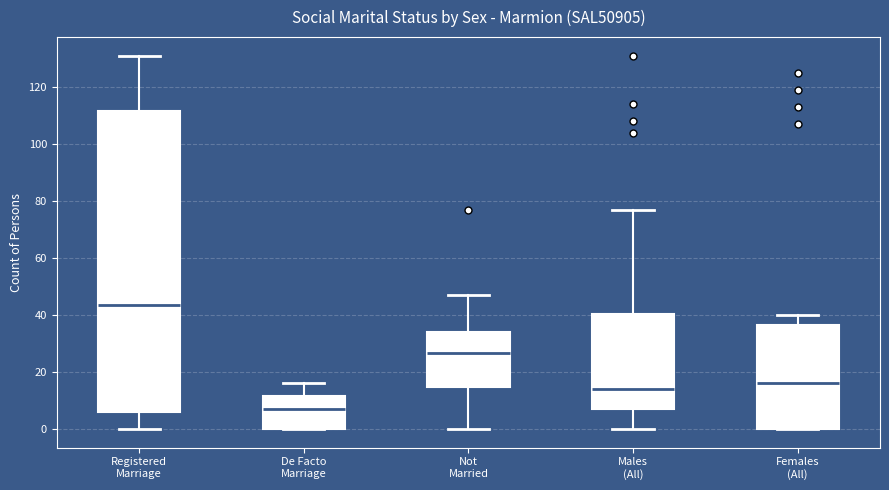

Where is the upper edge of the box for De Facto Marriage on the y-axis? The values are not printed on the chart, so give them approximately, as read against the axis.

12